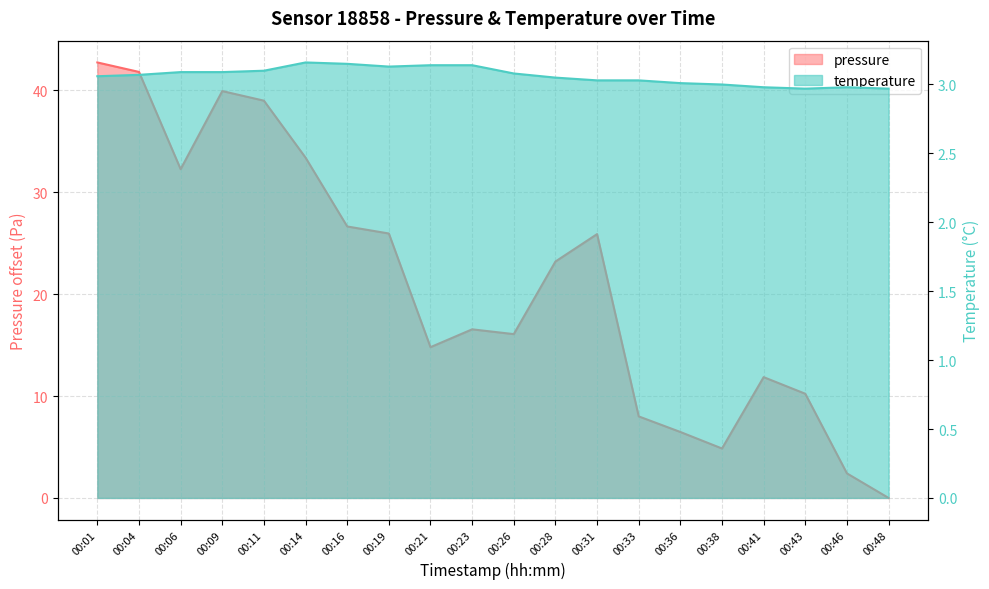

List the series in order of their peak value, lowest first.

temperature, pressure